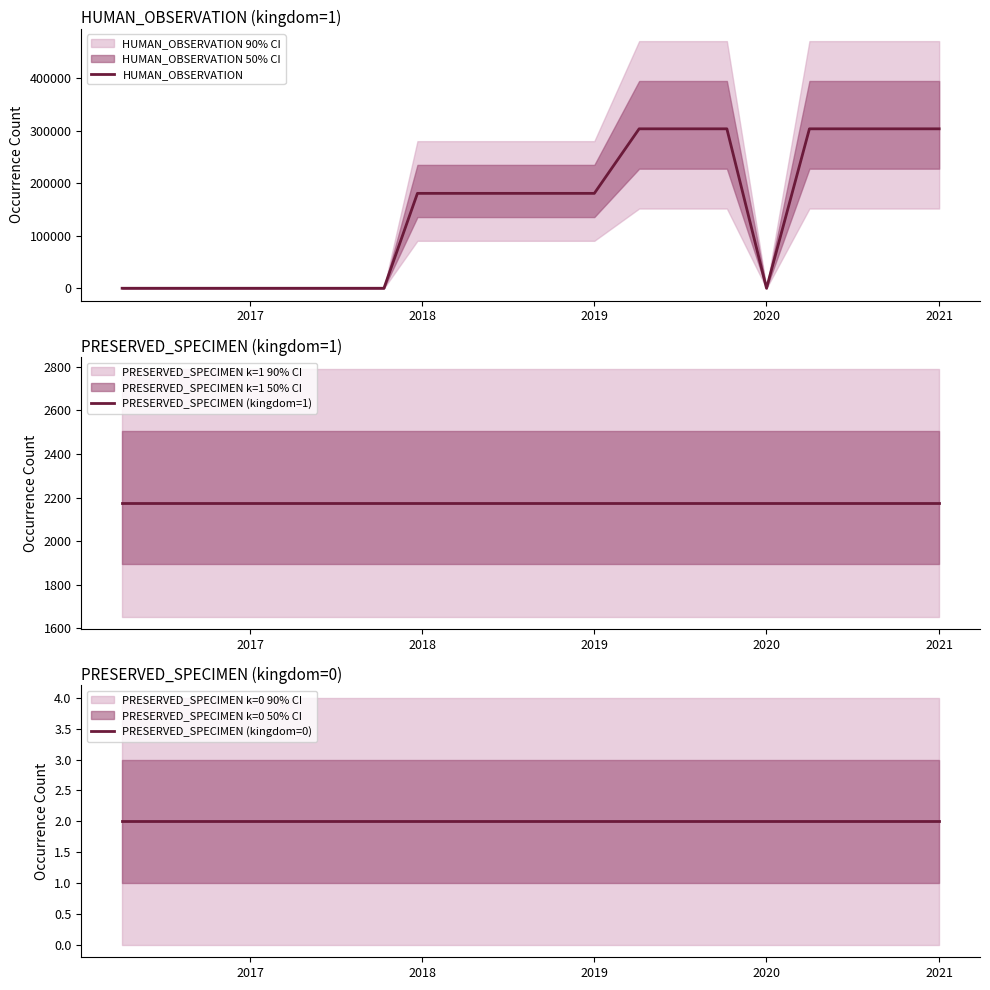

The value of HUMAN_OBSERVATION at 2020 is -168380. True or false?

False